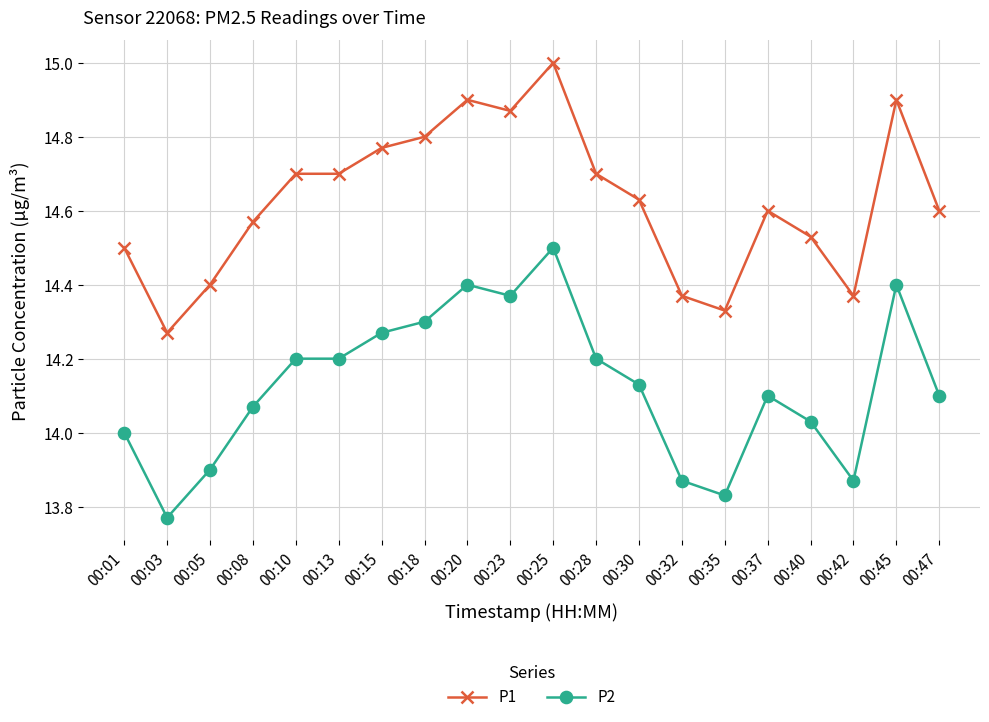

The P1 series shows 14.7 at 00:28. True or false?

True